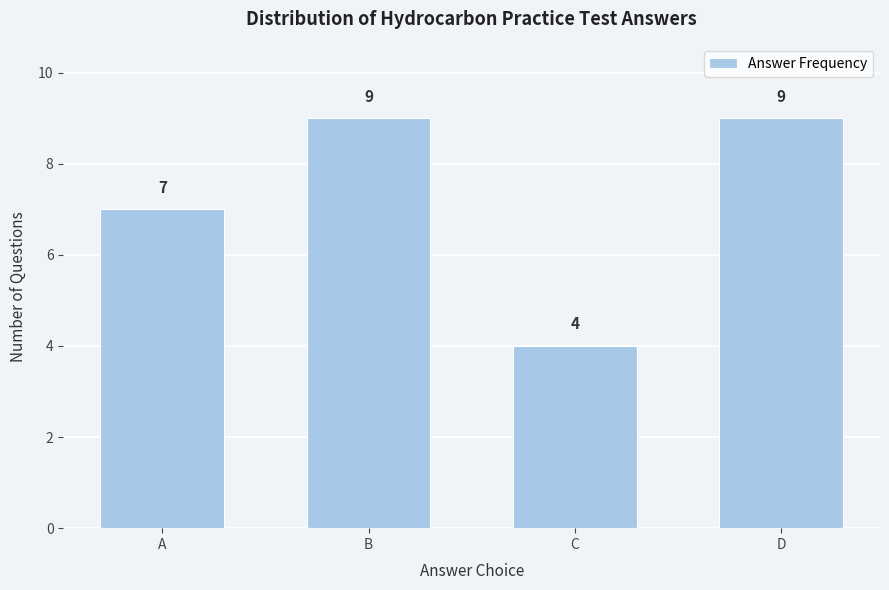

Reading right to left, list all the values displayed in this chart.

9	4	9	7